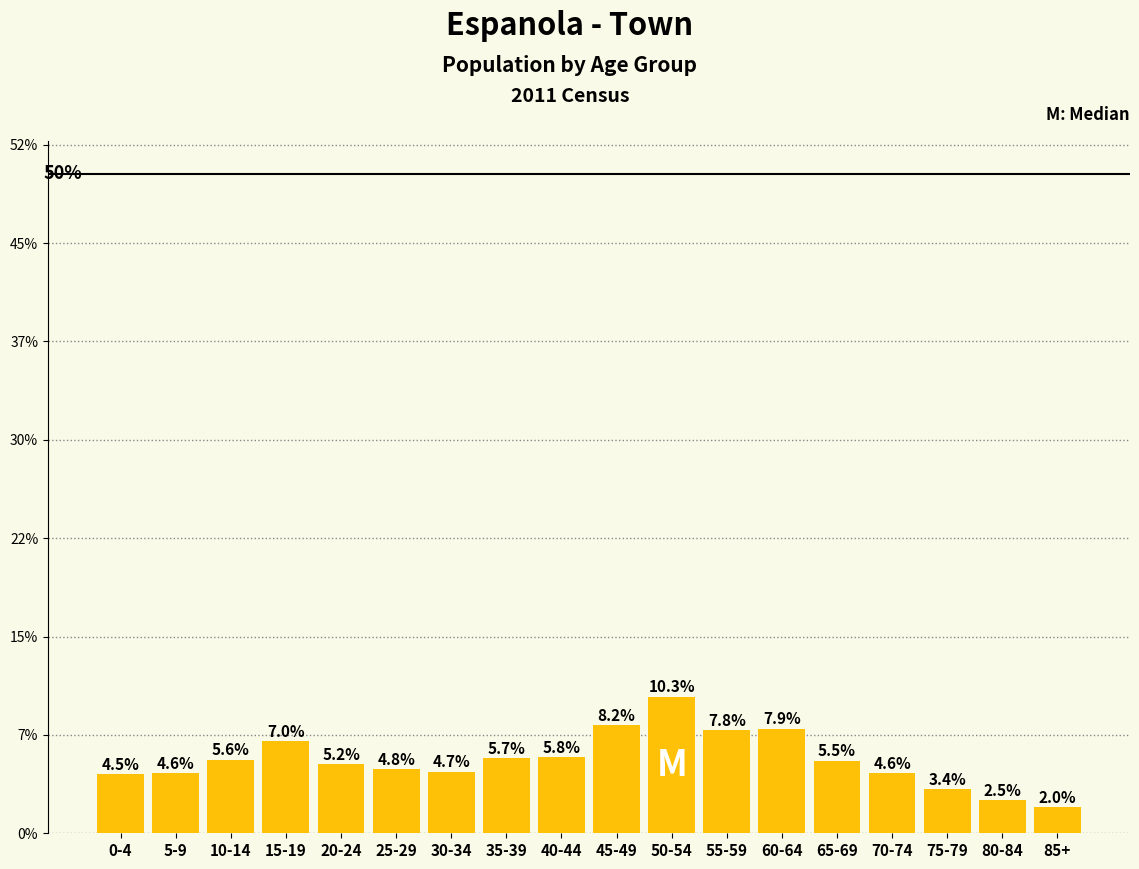

Are the bars horizontal?

No